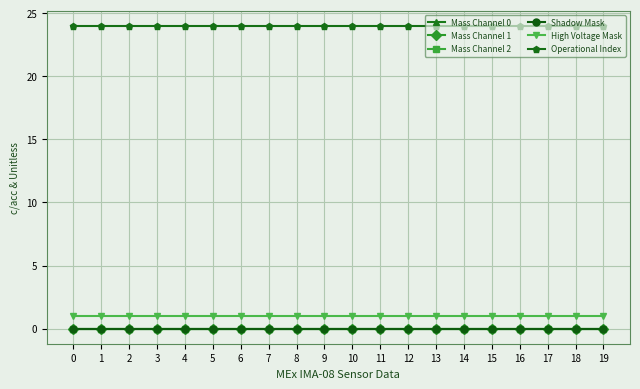

Reading left to right, transcribe all the data shown in this chart.

Mass Channel 0: 0	0	0	0	0	0	0	0	0	0	0	0	0	0	0	0	0	0	0	0
Mass Channel 1: 0	0	0	0	0	0	0	0	0	0	0	0	0	0	0	0	0	0	0	0
Mass Channel 2: 0	0	0	0	0	0	0	0	0	0	0	0	0	0	0	0	0	0	0	0
Shadow Mask: 0	0	0	0	0	0	0	0	0	0	0	0	0	0	0	0	0	0	0	0
High Voltage Mask: 1	1	1	1	1	1	1	1	1	1	1	1	1	1	1	1	1	1	1	1
Operational Index: 24	24	24	24	24	24	24	24	24	24	24	24	24	24	24	24	24	24	24	24